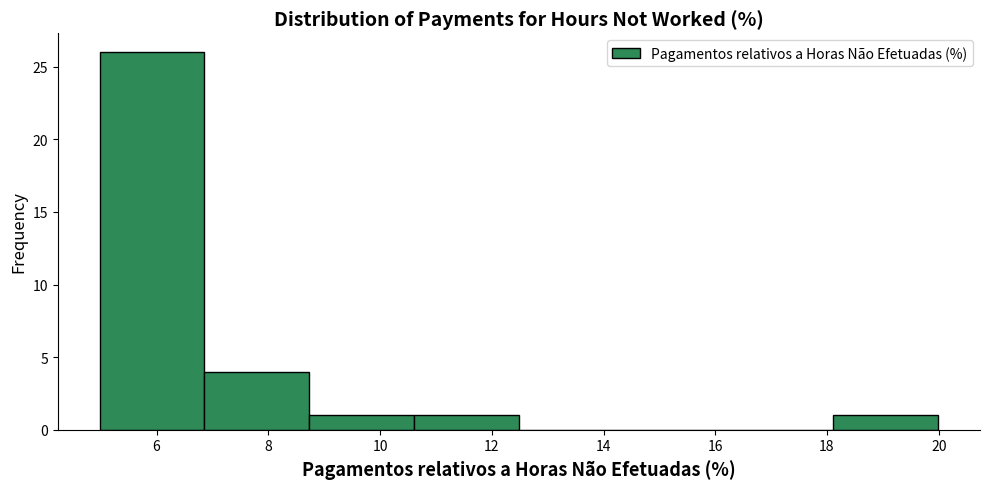

Reading left to right, transcribe this chart: for each bar, give the range it covers on the x-axis and its height. Neither the bar edges nor the heights are printed on the chart, so give them approximately, as read against the axes.

5.0 to 6.8: 26
6.8 to 8.8: 4
8.8 to 10.6: 1
10.6 to 12.4: 1
12.4 to 14.4: 0
14.4 to 16.2: 0
16.2 to 18.2: 0
18.2 to 20.0: 1